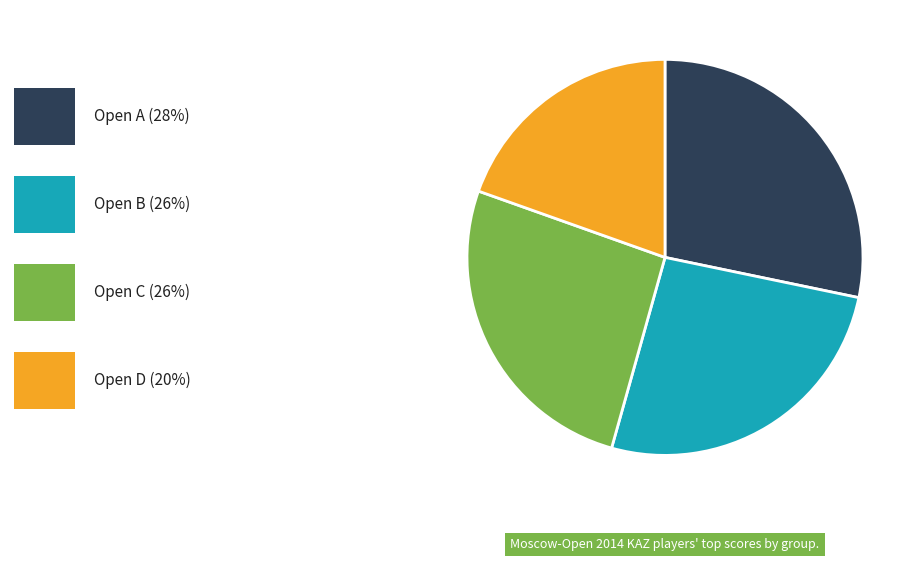

Is there a majority slice in this chart?

No